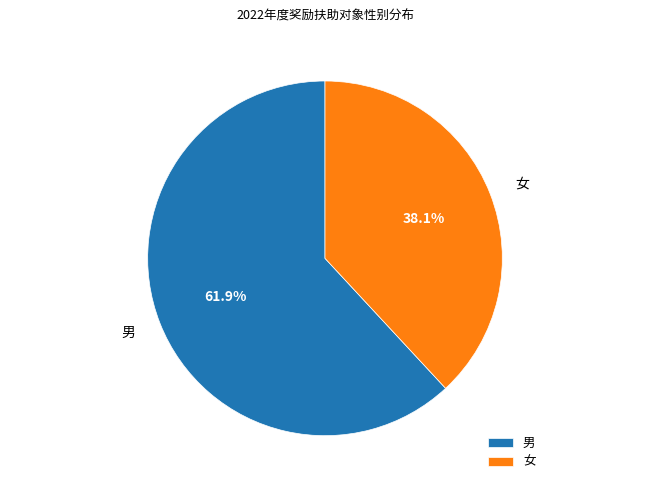

Which slice represents more than half of the pie?

男